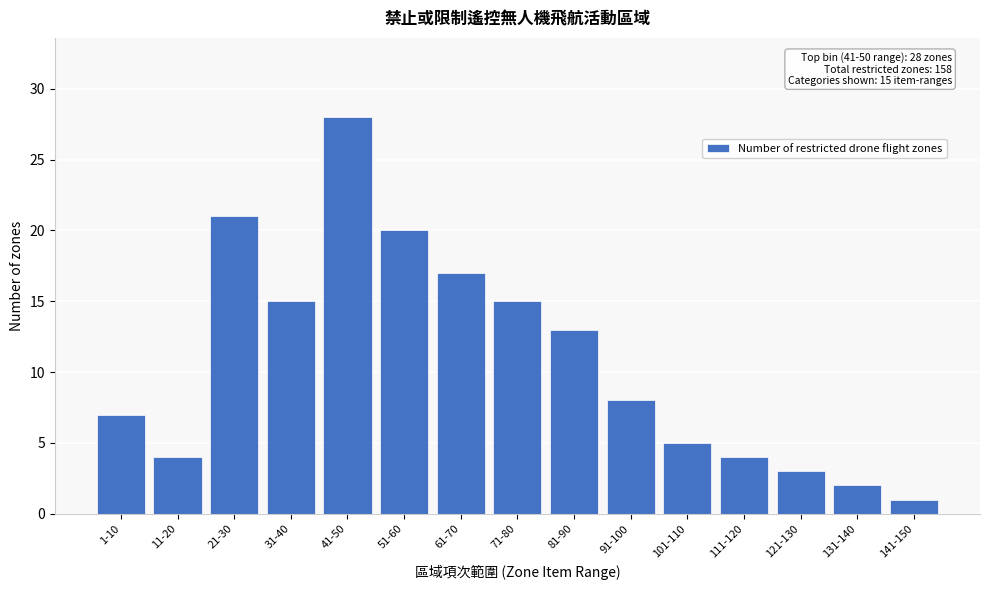

Reading left to right, transcribe all the data shown in this chart.

1-10=7	11-20=4	21-30=21	31-40=15	41-50=28	51-60=20	61-70=17	71-80=15	81-90=13	91-100=8	101-110=5	111-120=4	121-130=3	131-140=2	141-150=1